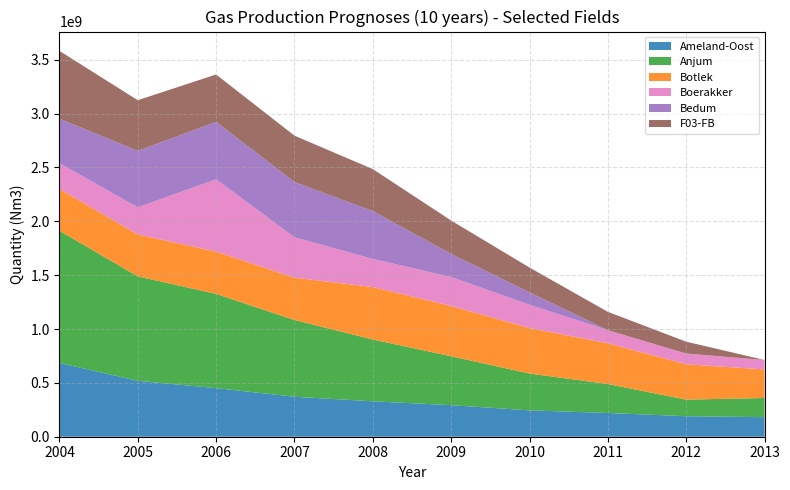

Reading left to right, extract all data points from this chart.

Ameland-Oost: 2004=685200000	2005=519200000	2006=451400000	2007=371300000	2008=328800000	2009=293200000	2010=244800000	2011=220600000	2012=190600000	2013=181500000
Anjum: 2004=1227300000	2005=969600000	2006=874800000	2007=712300000	2008=574100000	2009=453900000	2010=342000000	2011=268800000	2012=153800000	2013=178000000
Botlek: 2004=388000000	2005=389000000	2006=393000000	2007=393000000	2008=487000000	2009=467000000	2010=422100000	2011=378100000	2012=328000000	2013=265000000
Boerakker: 2004=239700000	2005=252000000	2006=670600000	2007=375300000	2008=261000000	2009=269200000	2010=216000000	2011=122000000	2012=100000000	2013=88000000
Bedum: 2004=412800000	2005=524900000	2006=533700000	2007=513500000	2008=444100000	2009=214000000	2010=116000000	2011=0	2012=0	2013=0
F03-FB: 2004=630000000	2005=470000000	2006=440000000	2007=430000000	2008=390000000	2009=310000000	2010=230000000	2011=170000000	2012=110000000	2013=0